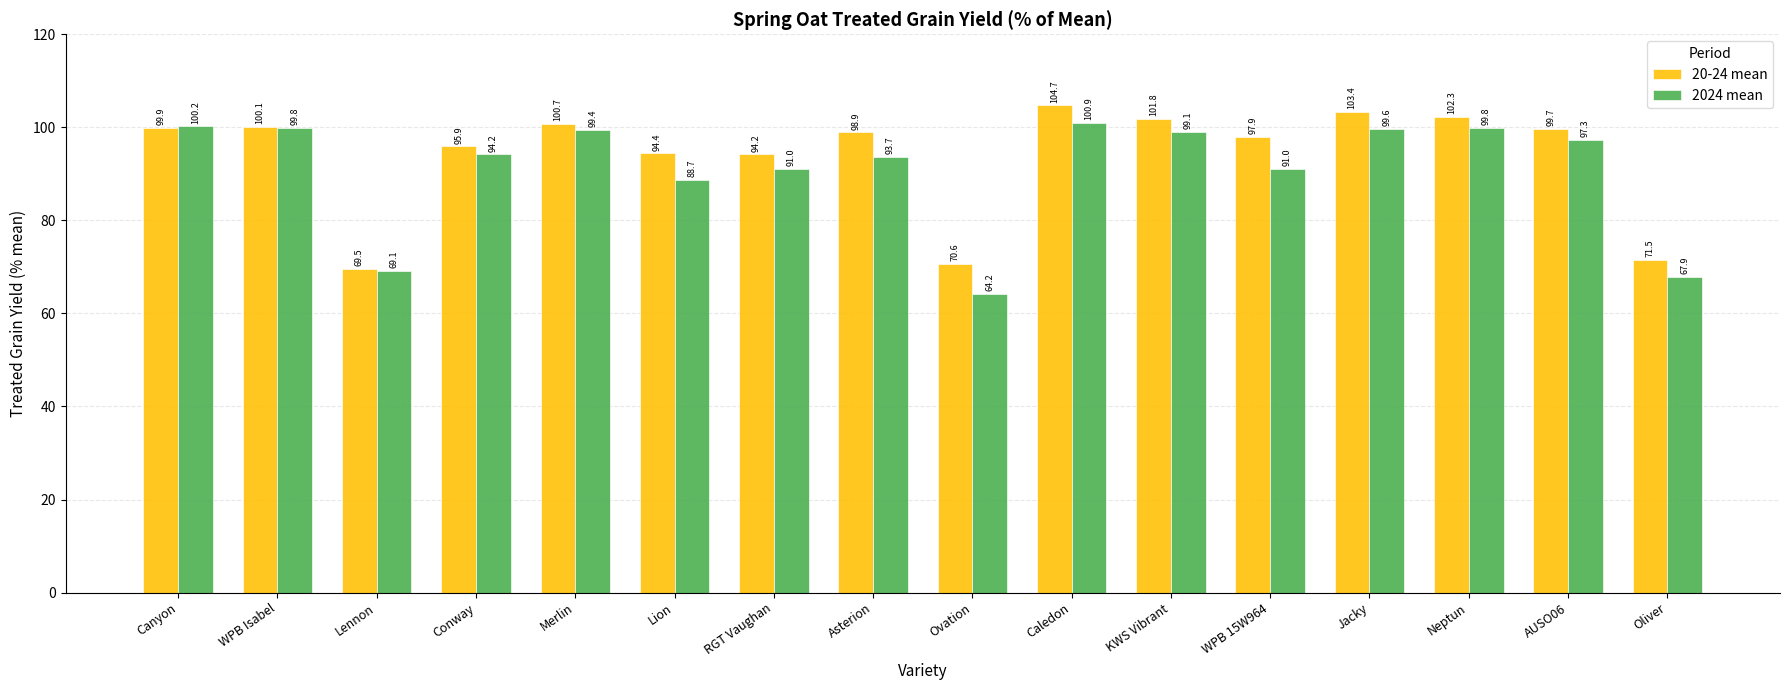

Does the chart contain any negative values?

No